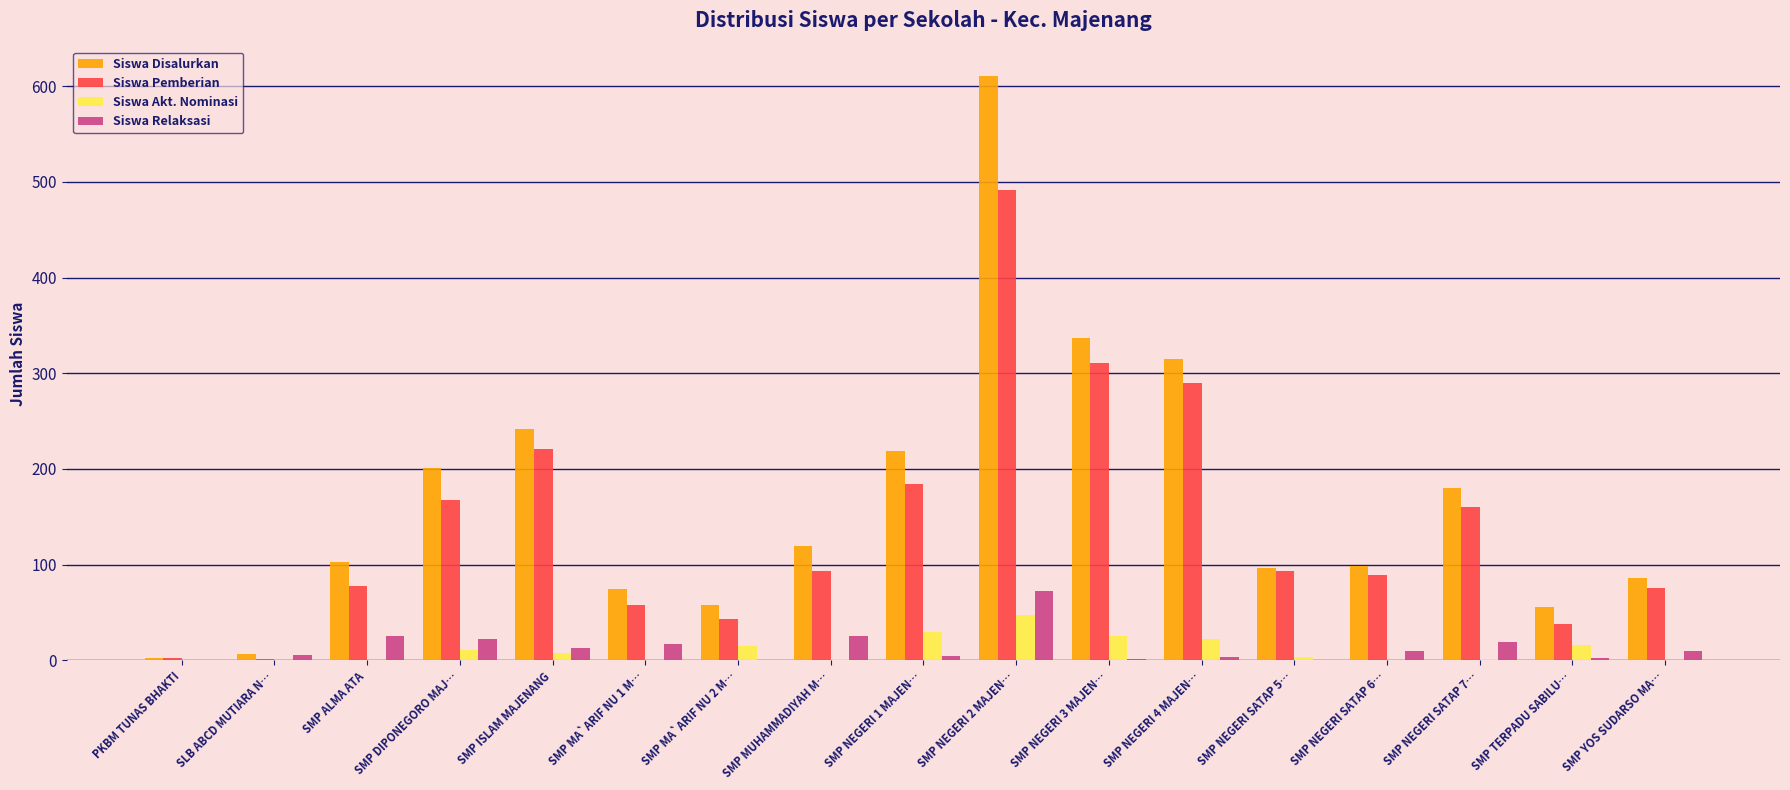

Between PKBM TUNAS BHAKTI and SMP NEGERI SATAP 6…, which series saw the biggest shift?

Siswa Disalurkan